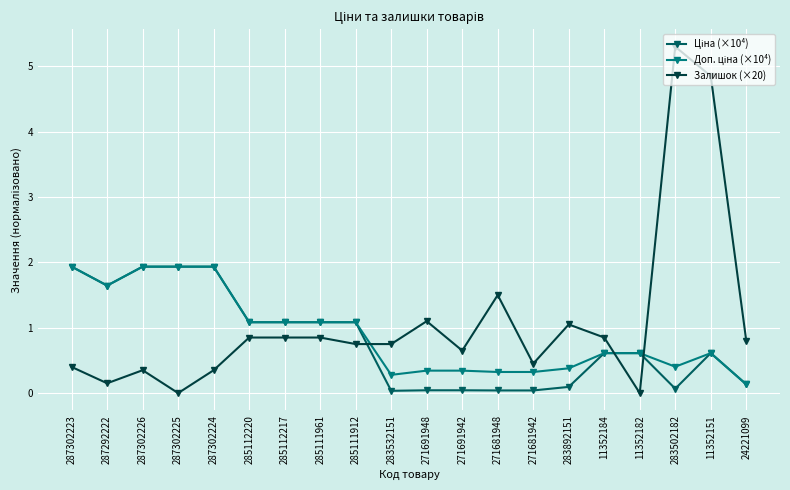

What position from the left is 11352151?

19